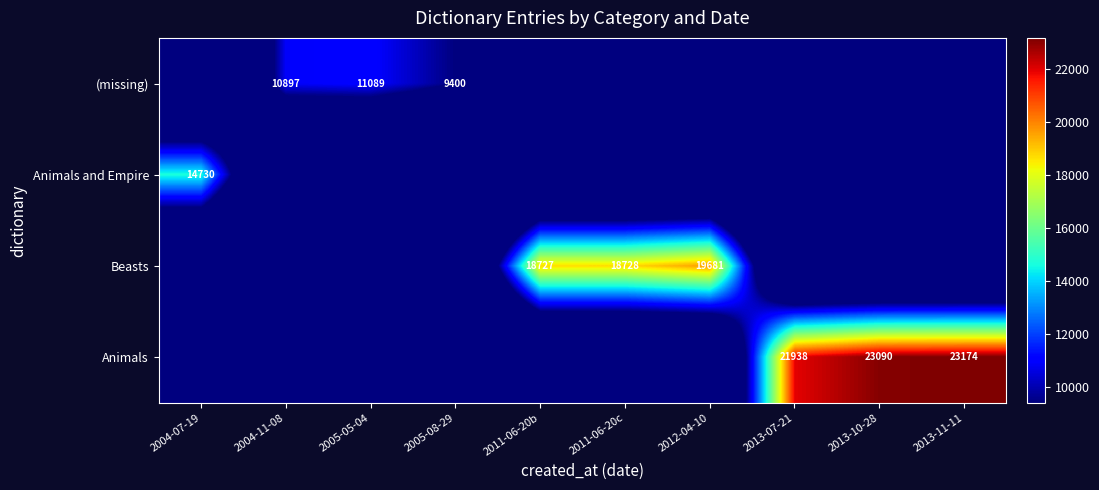

Is it true that Beasts equals 13336 at 2005-08-29?

False